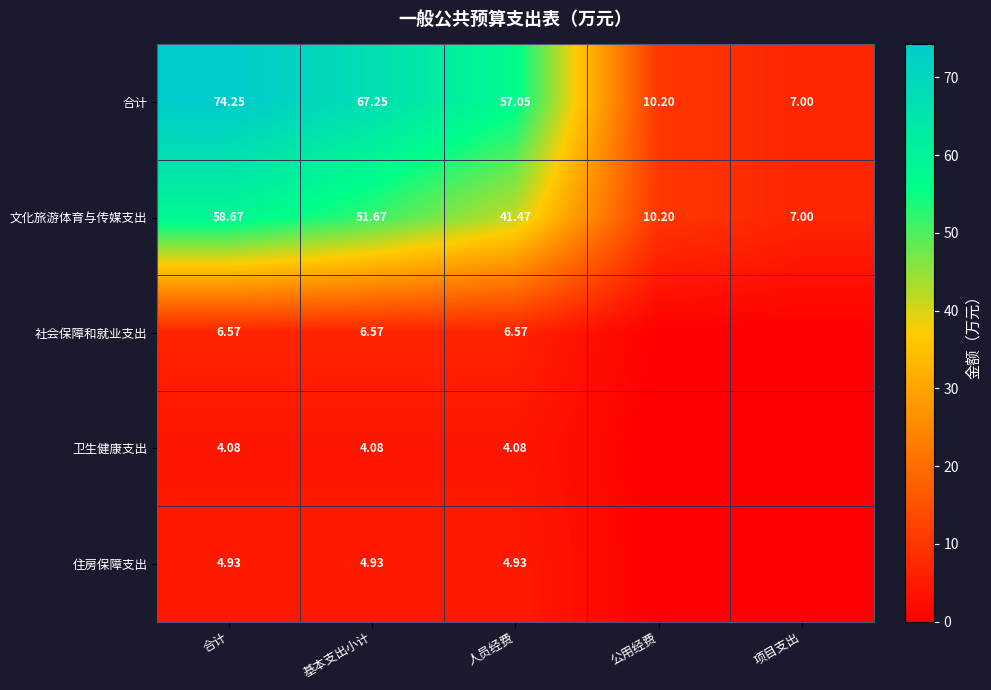

At which category is the sum across all series the highest?

合计